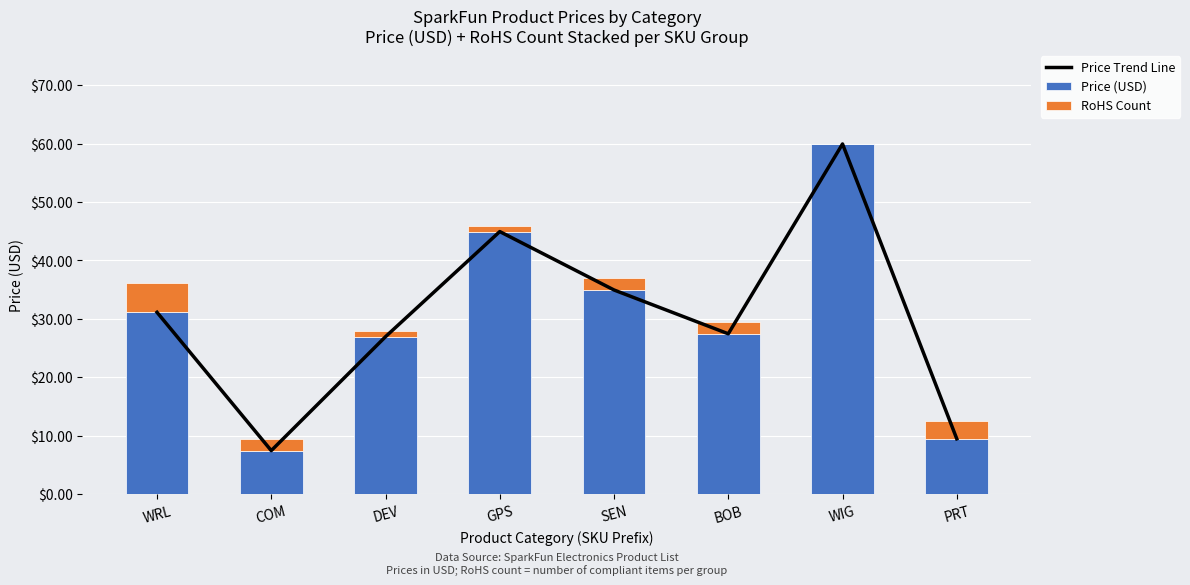

What are all the series names shown in the legend?

Price Trend Line, Price (USD), RoHS Count